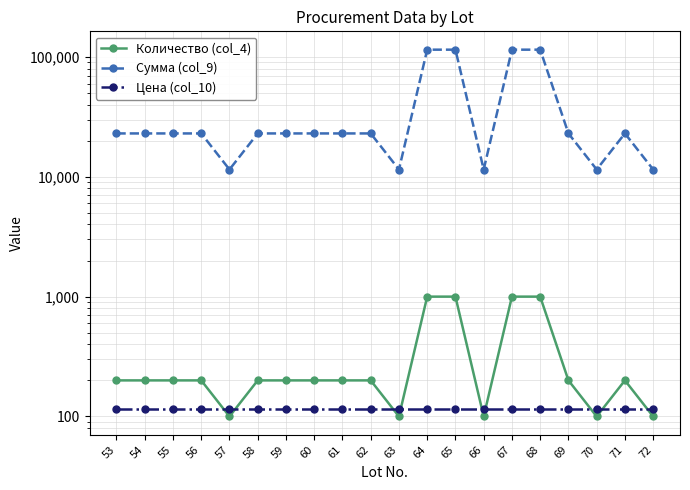

List the series in order of their peak value, lowest first.

Цена (col_10), Количество (col_4), Сумма (col_9)